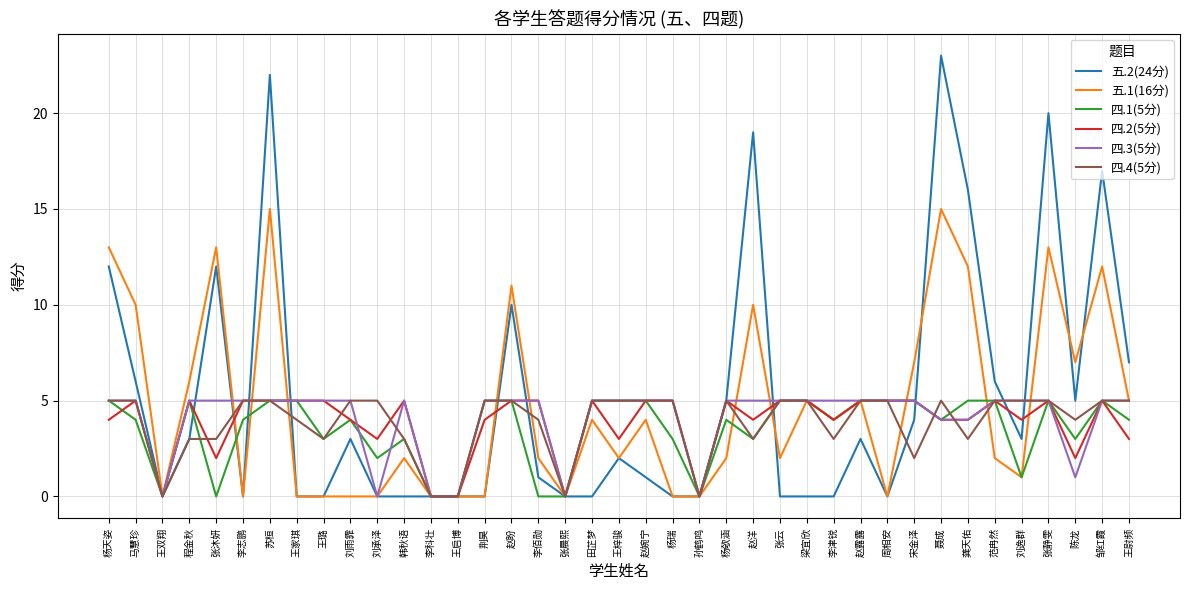

What is the maximum value shown in the chart?

23